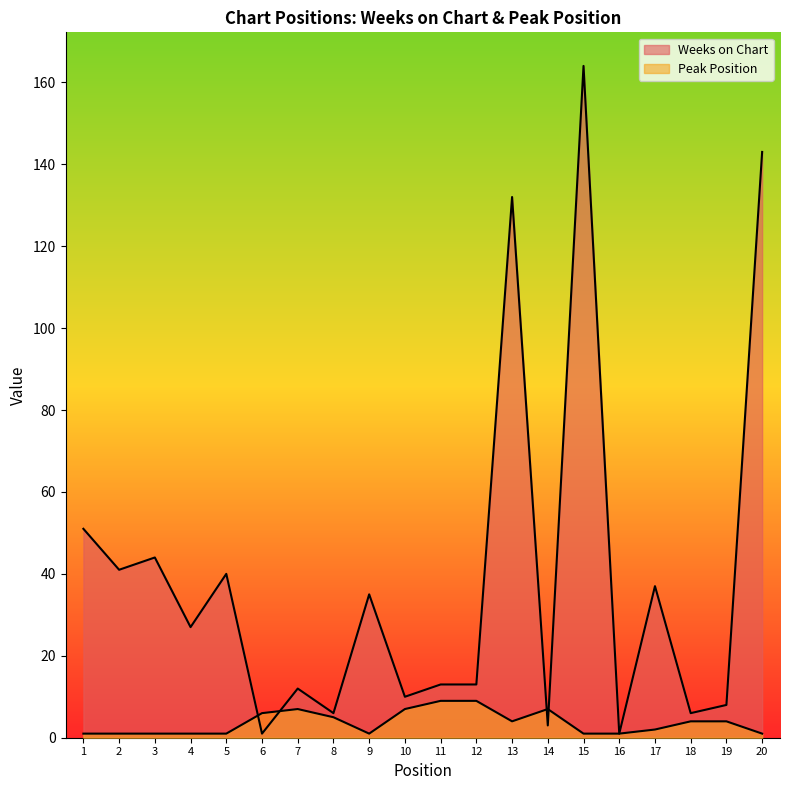

Reading left to right, list all the values displayed in this chart.

Weeks on Chart: 51	41	44	27	40	1	12	6	35	10	13	13	132	3	164	1	37	6	8	143
Peak Position: 1	1	1	1	1	6	7	5	1	7	9	9	4	7	1	1	2	4	4	1